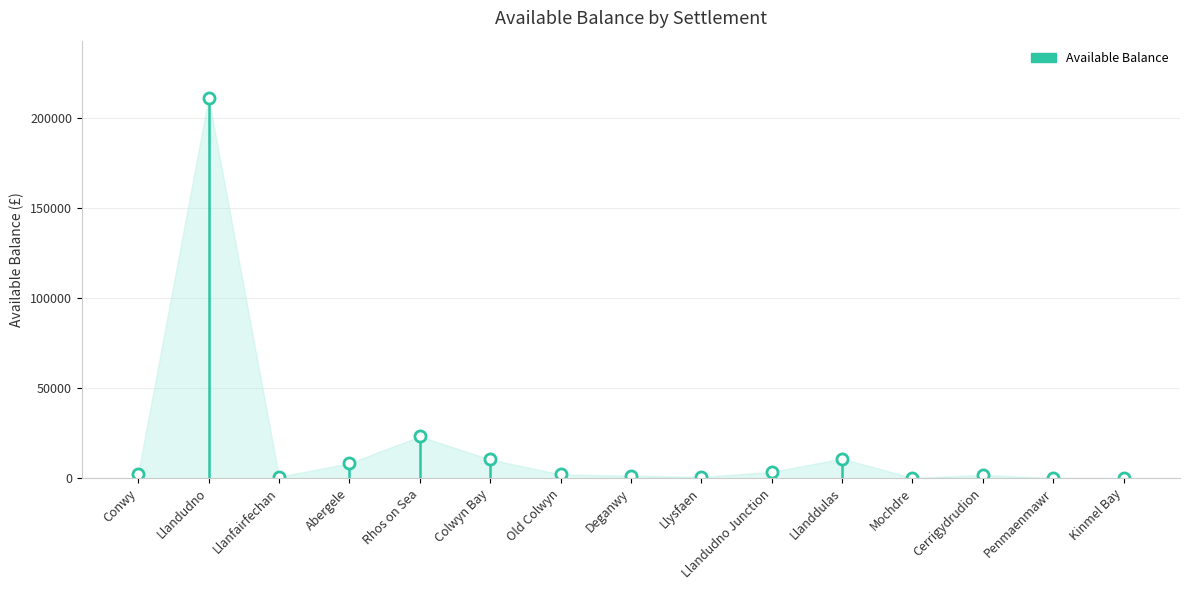

The value at Cerrigydrudion is 1736.6. True or false?

True